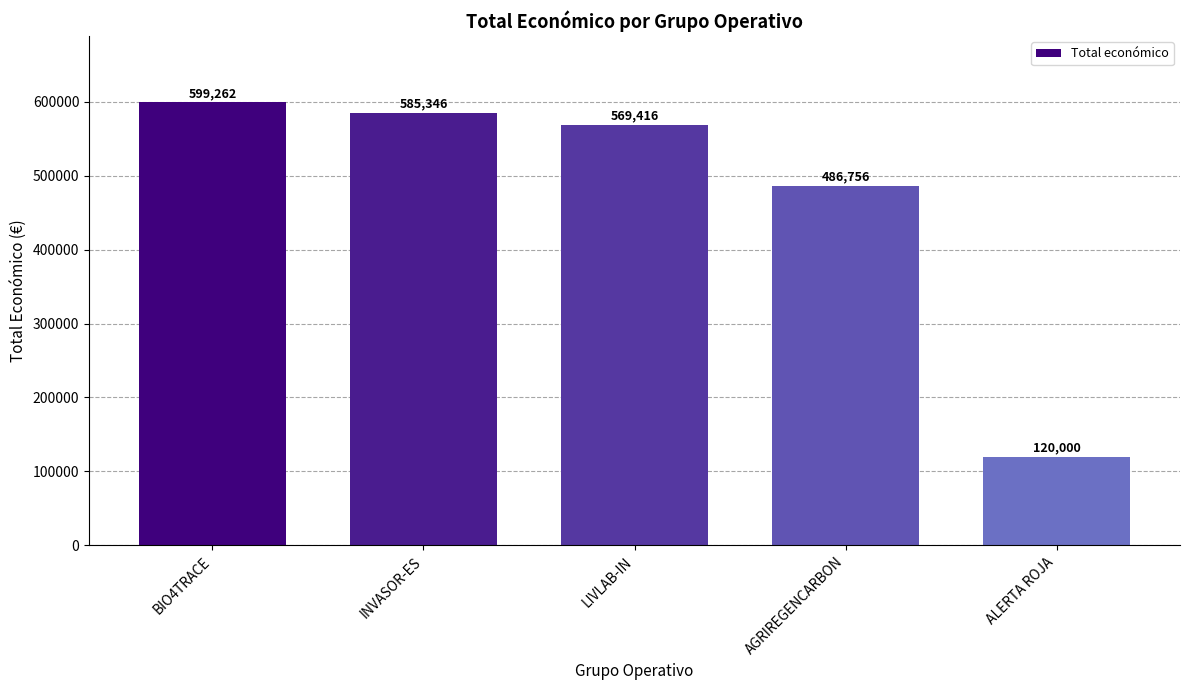

What is the change in value from INVASOR-ES to AGRIREGENCARBON?

-98590